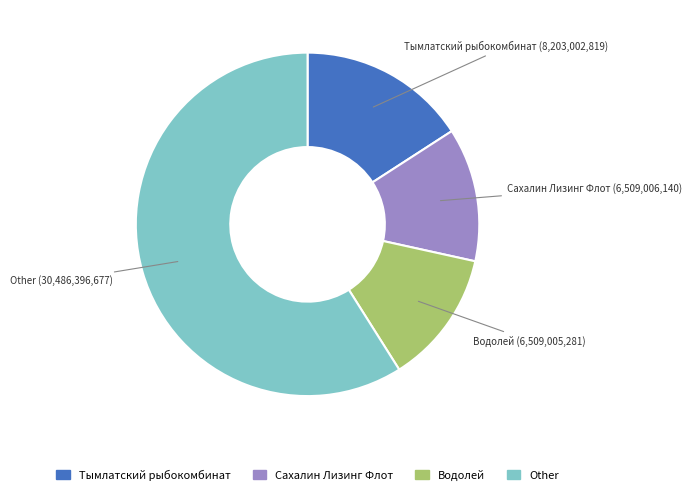

How many segments does this pie chart have?

4